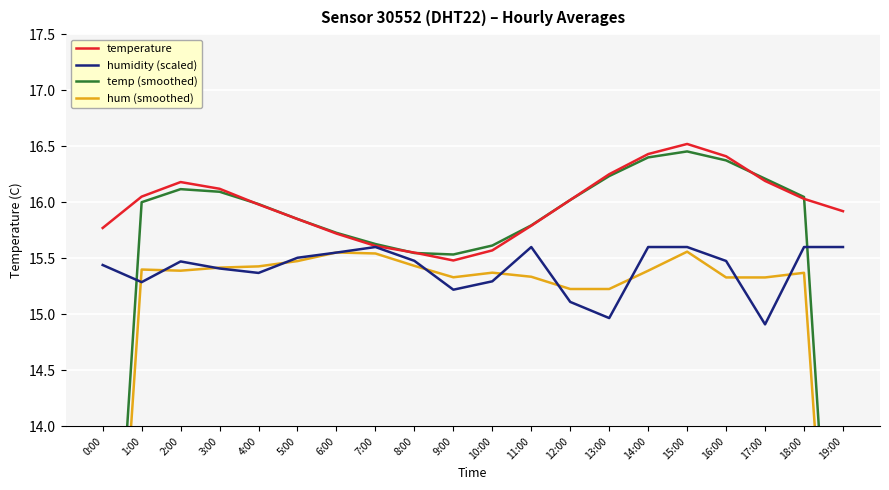

How many interior local valleys does the hum (smoothed) series have?

2